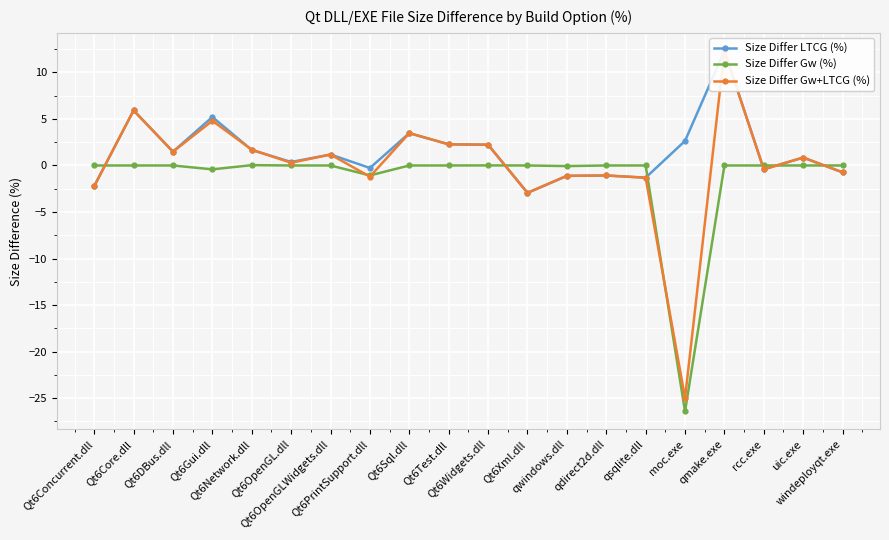

Is it true that Size Differ Gw+LTCG (%) equals 2.3 at Qt6Test.dll?

True